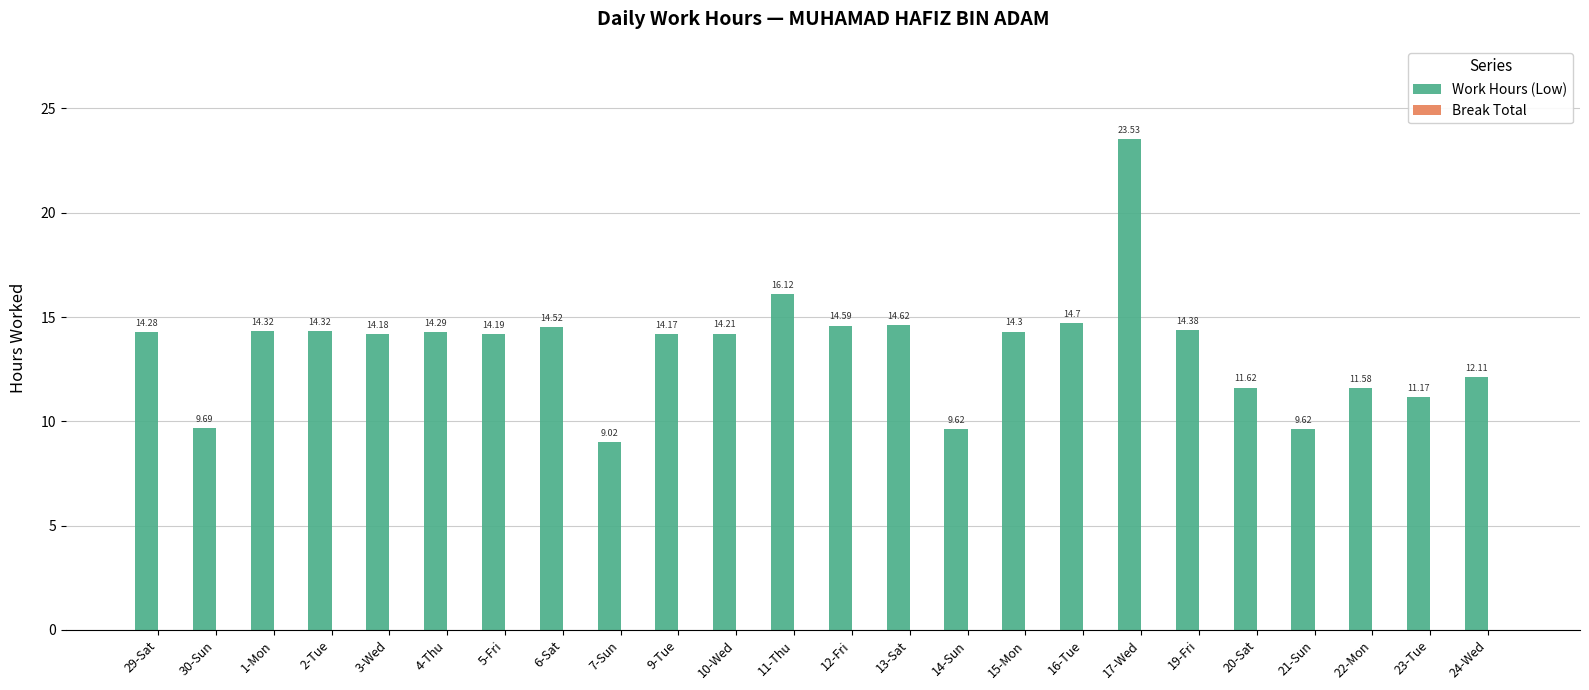

What is the difference between the second highest and second lowest values?

6.5